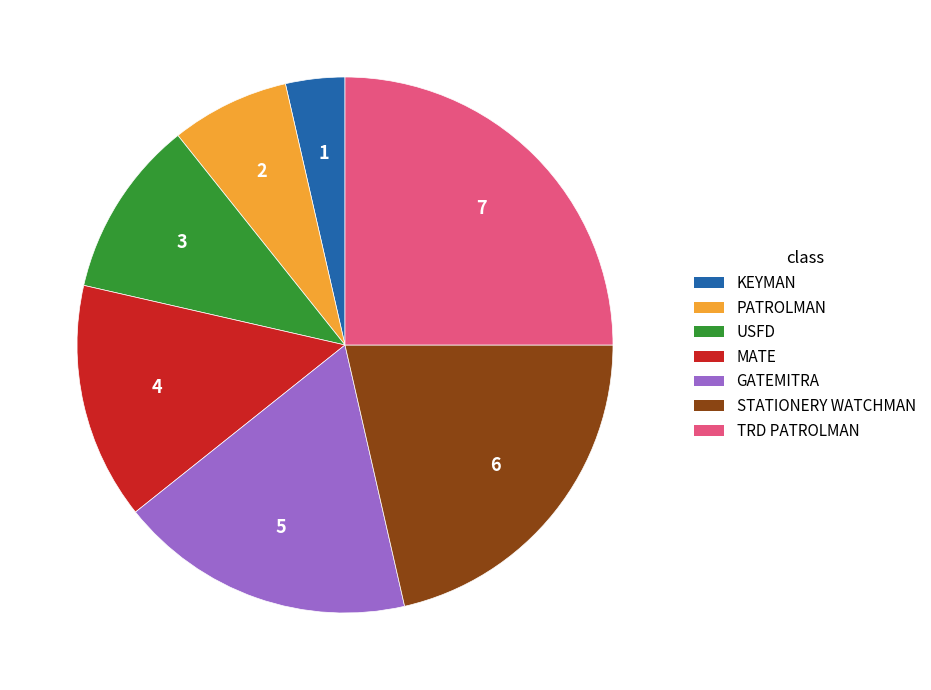

True or false: TRD PATROLMAN accounts for 30% of the total.

False